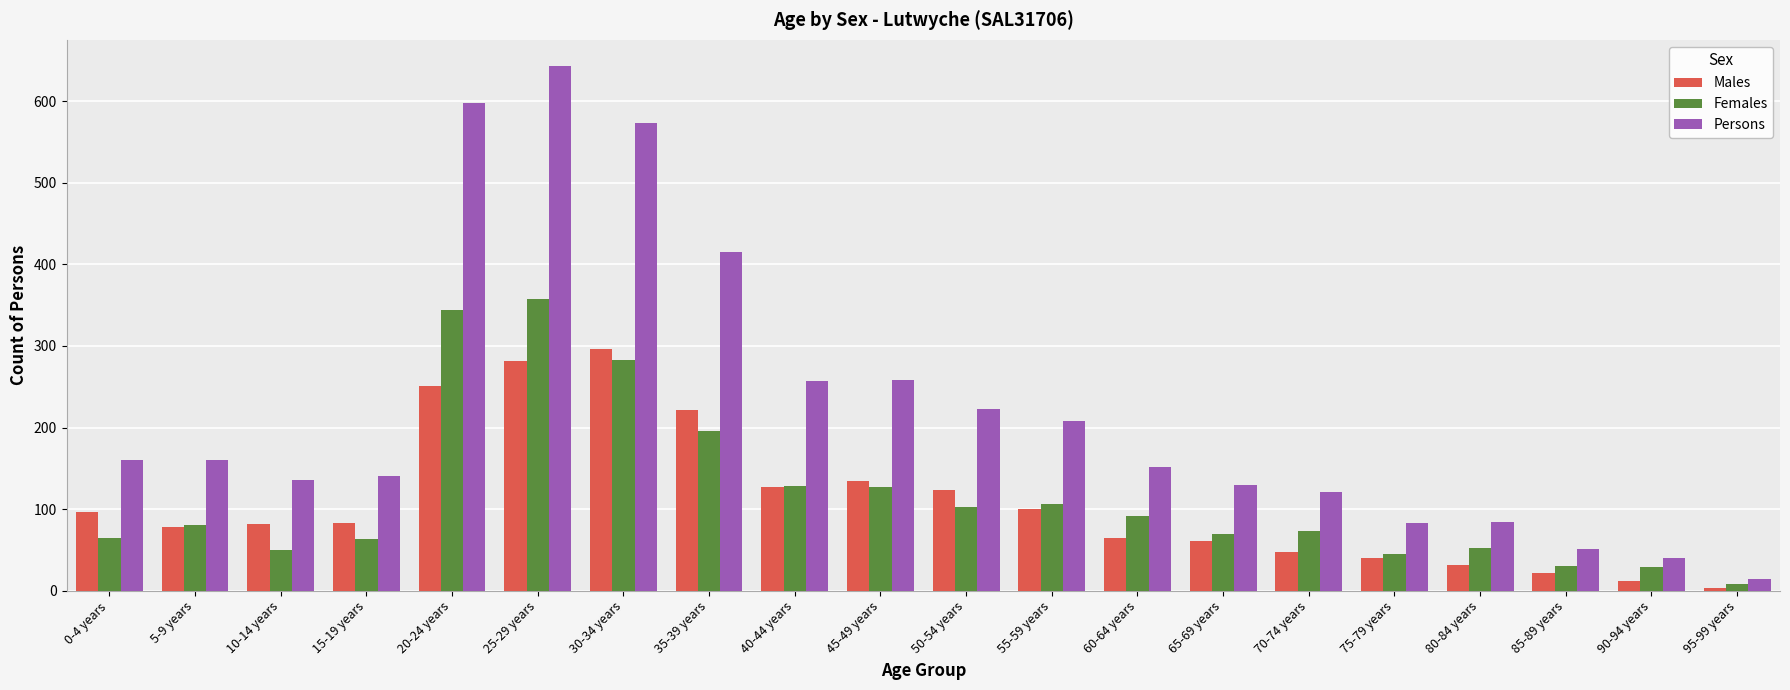

How many bars are there in total?

60